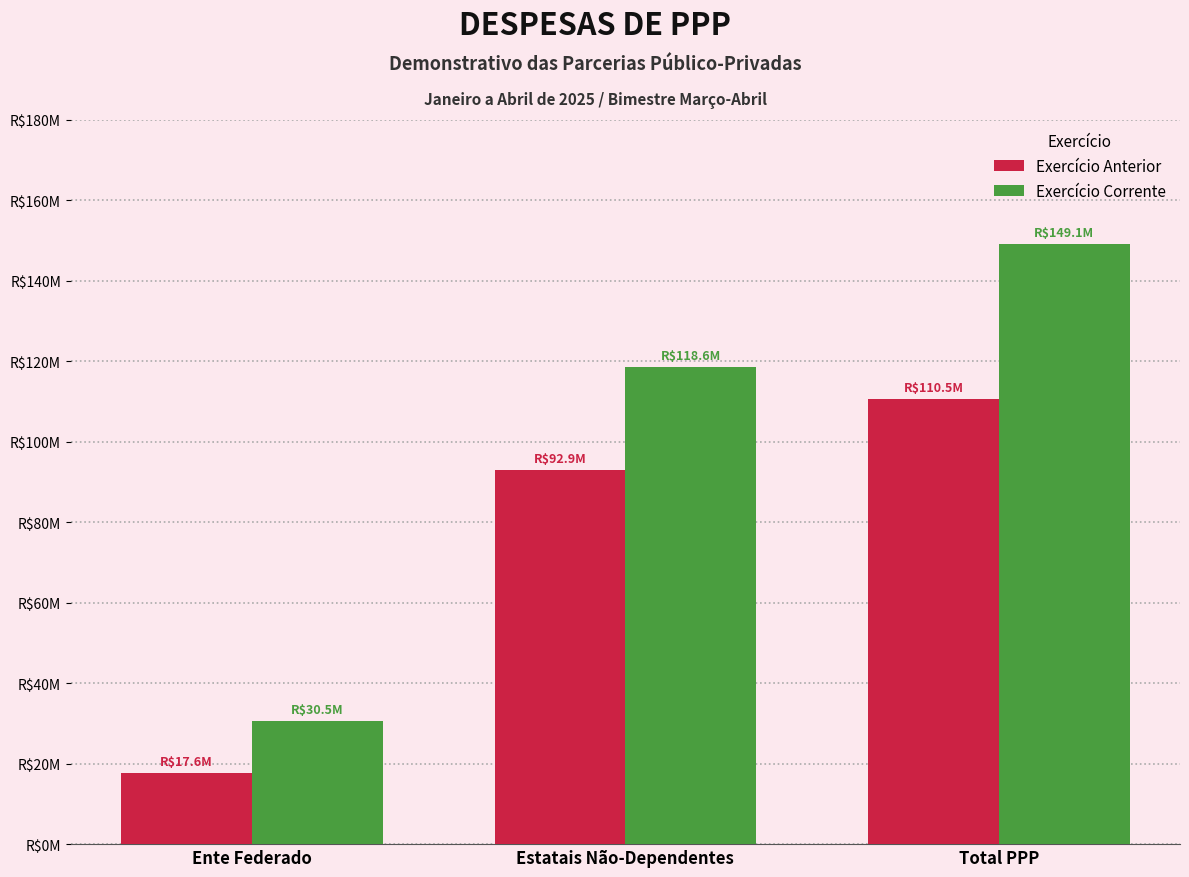

What are all the series names shown in the legend?

Exercício Anterior, Exercício Corrente